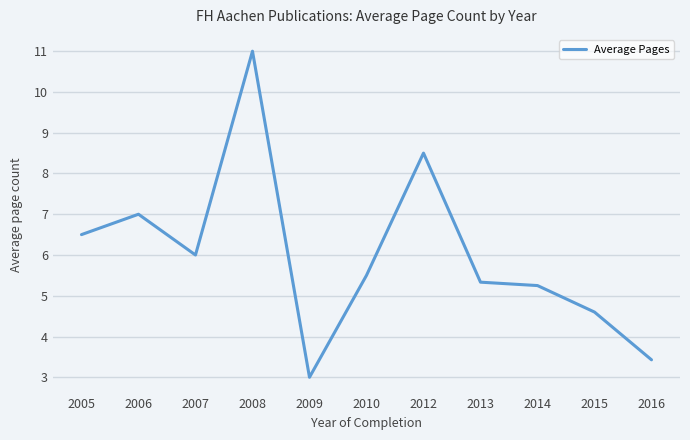

Rank the categories by value from highest to lowest.

2008, 2012, 2006, 2005, 2007, 2010, 2013, 2014, 2015, 2016, 2009